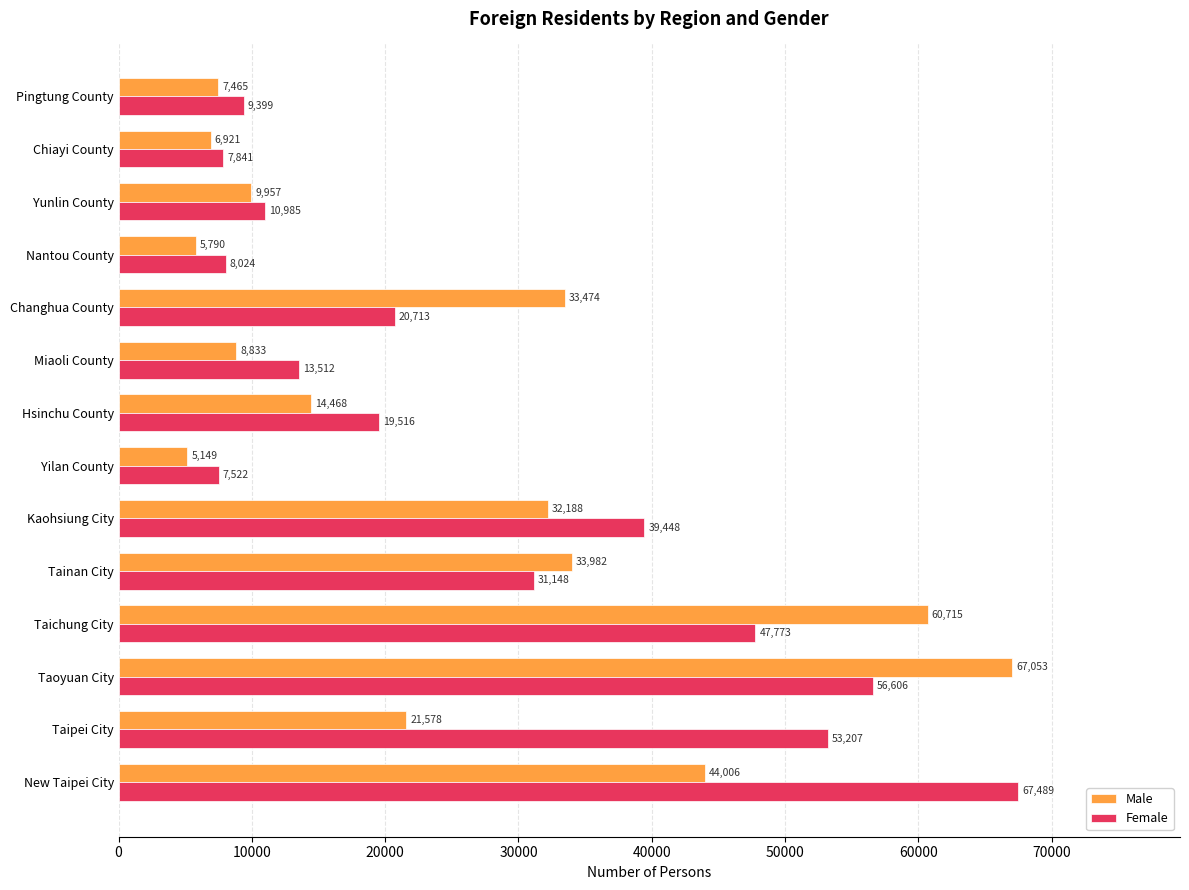

At Taipei City, list the series in order from smallest to largest.

Male, Female